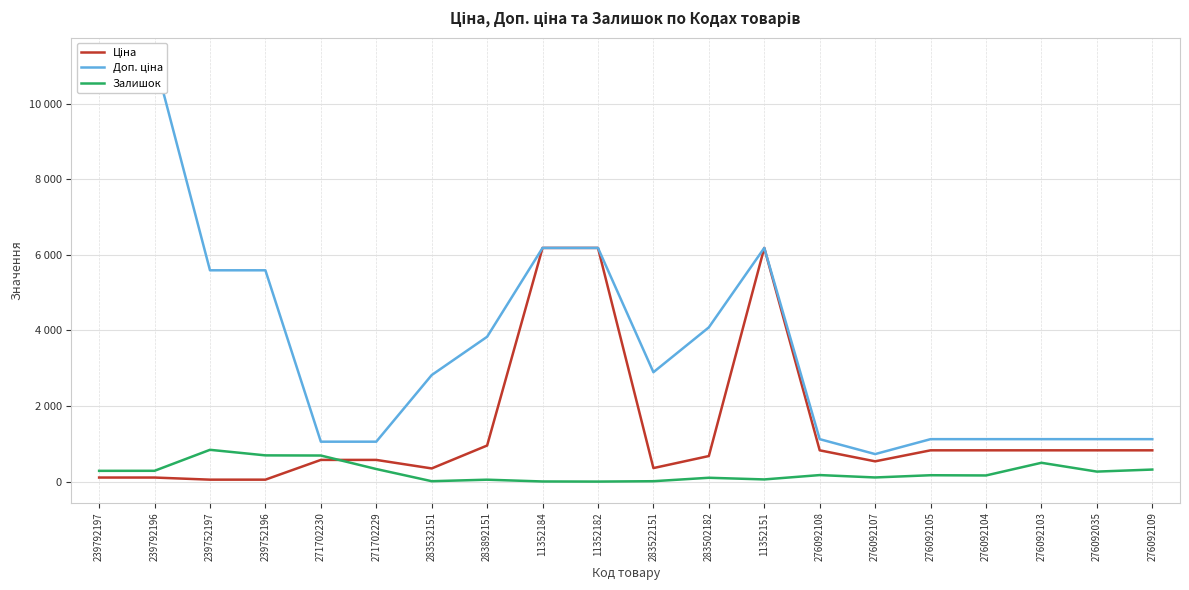

List the series in order of their overall mean, highest first.

Доп. ціна, Ціна, Залишок